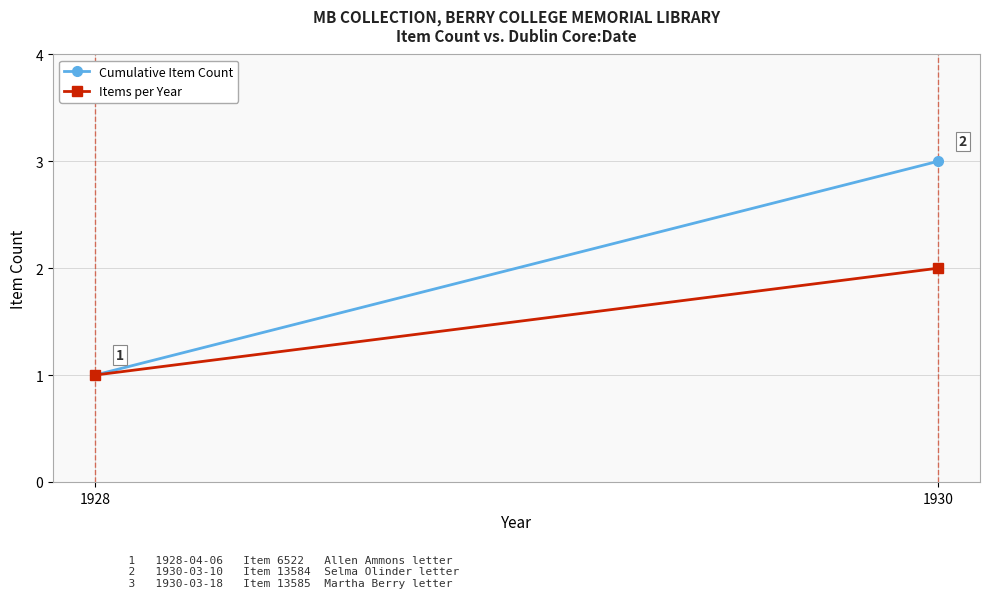

At which label does Items per Year reach its minimum?

1928